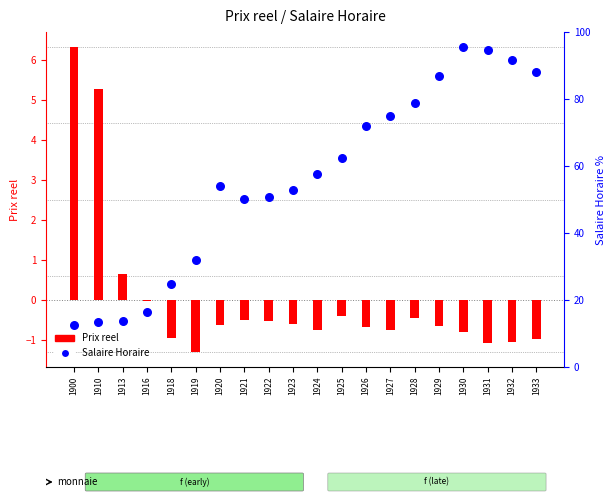

What is the change in value from 1930 to 1932?

-0.3